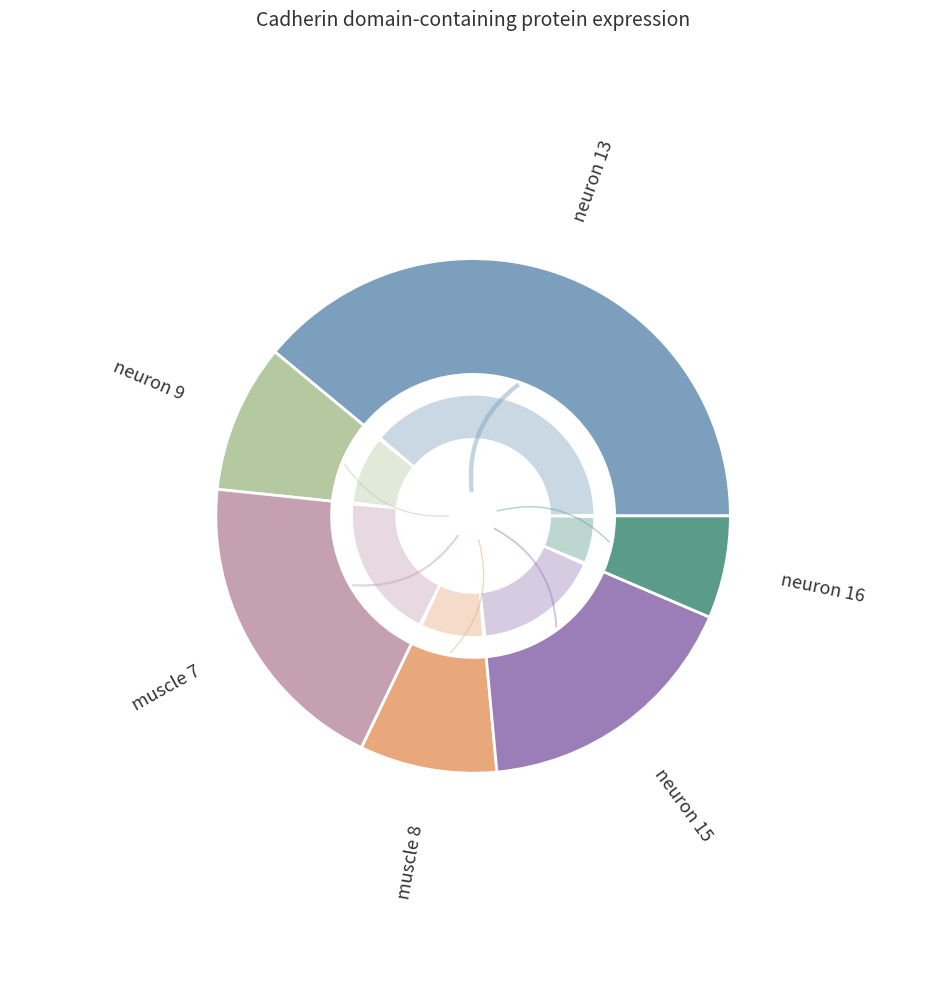

What percentage is the neuron 16 slice, to the nearest percent?

6%